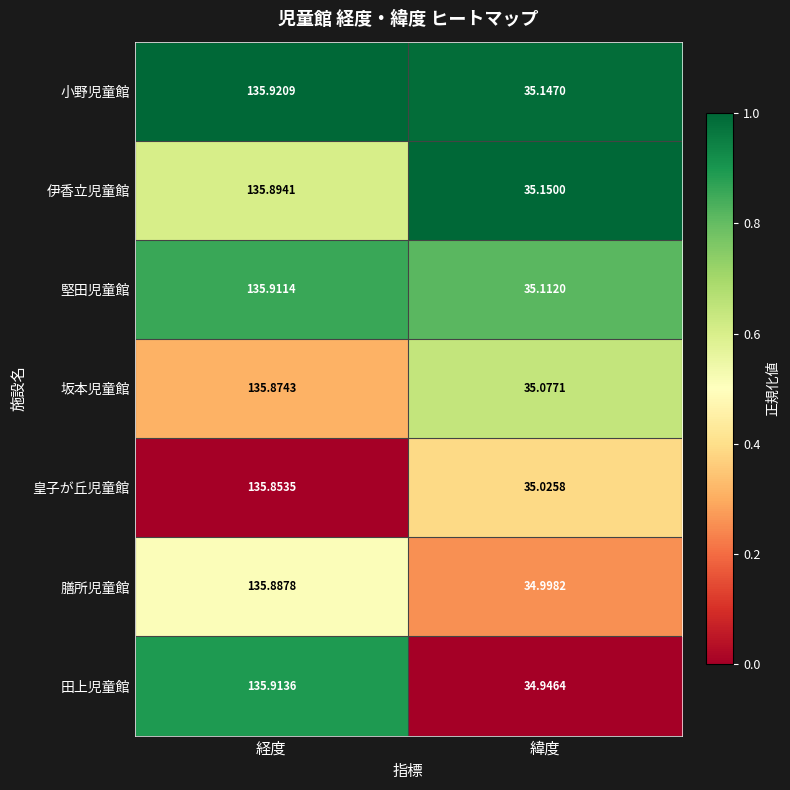

Rank the series by their maximum value, from lowest to highest.

皇子が丘児童館, 坂本児童館, 膳所児童館, 伊香立児童館, 堅田児童館, 田上児童館, 小野児童館